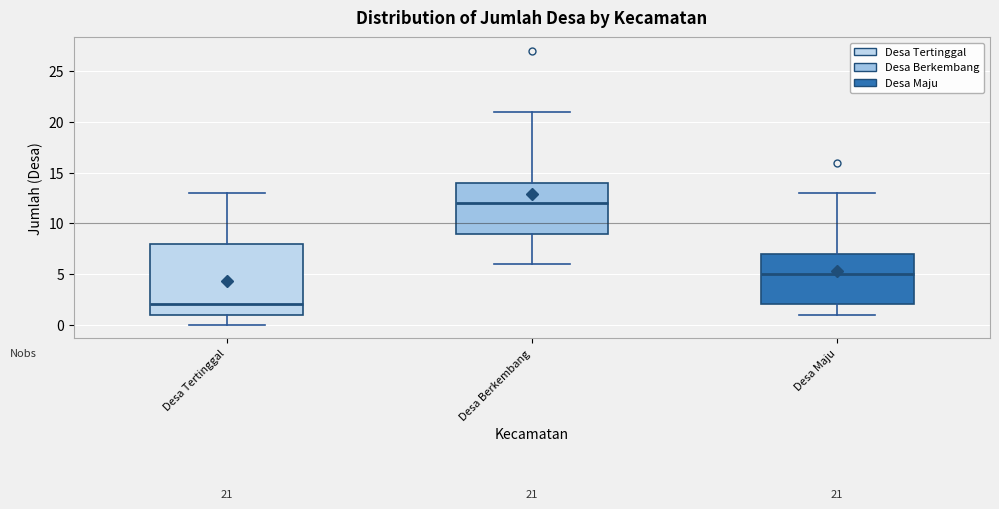

Comparing the boxes themselves (not the whiskers), which one is the tallest?

Desa Tertinggal